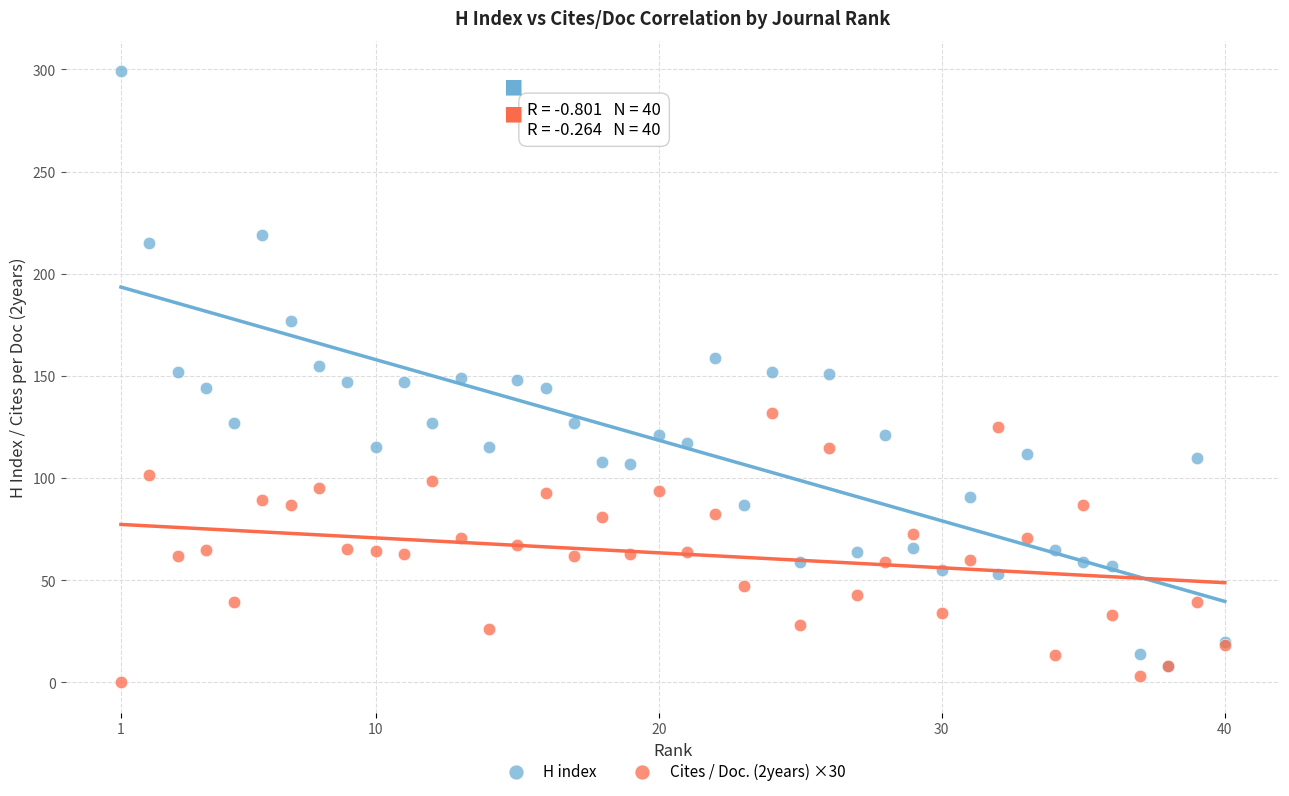

What are all the series names shown in the legend?

H index, Cites / Doc. (2years) ×30